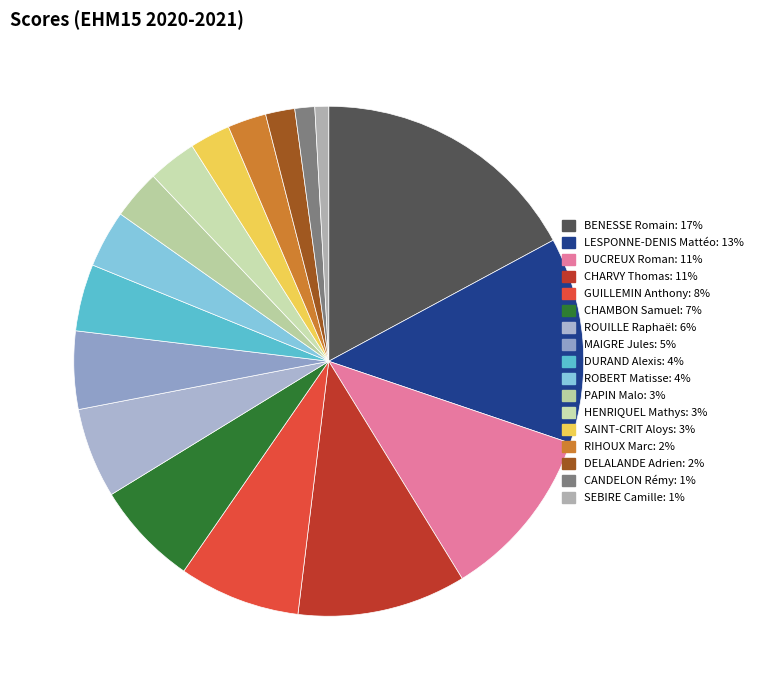

How many segments does this pie chart have?

17